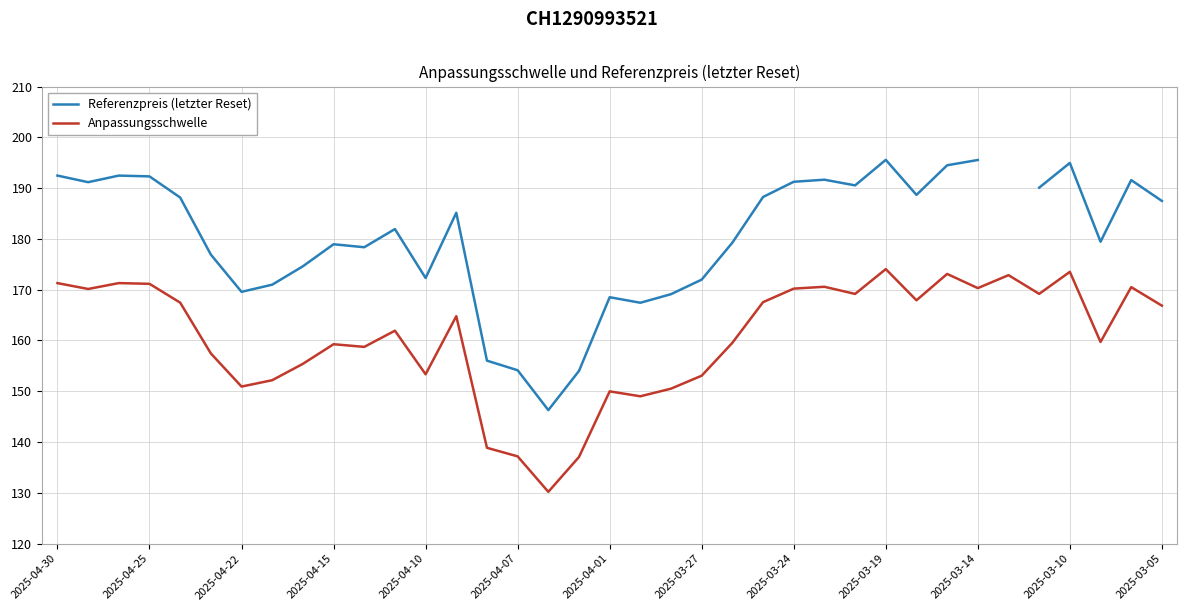

What is the maximum value for Anpassungsschwelle?

174.1